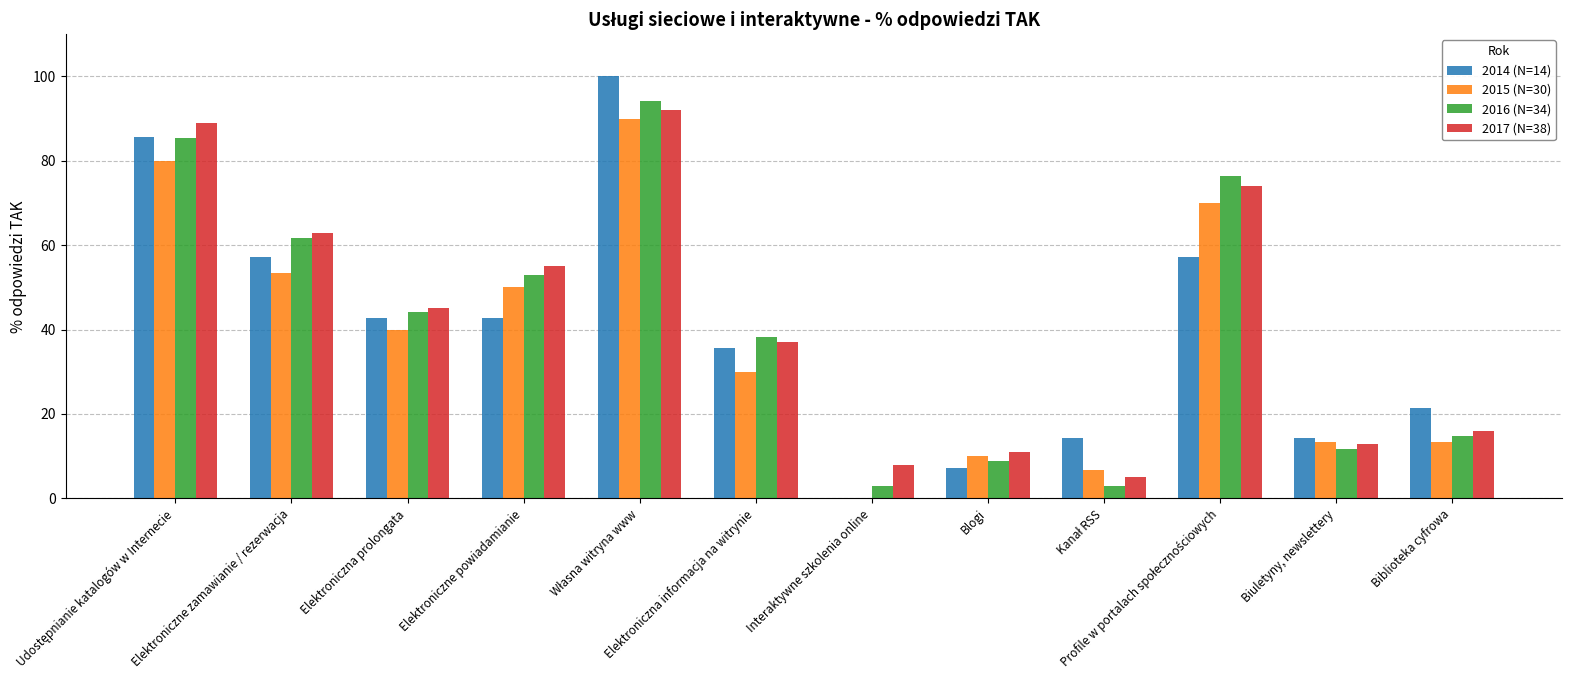

What is the sum of all 2016 (N=34) values?

494.1